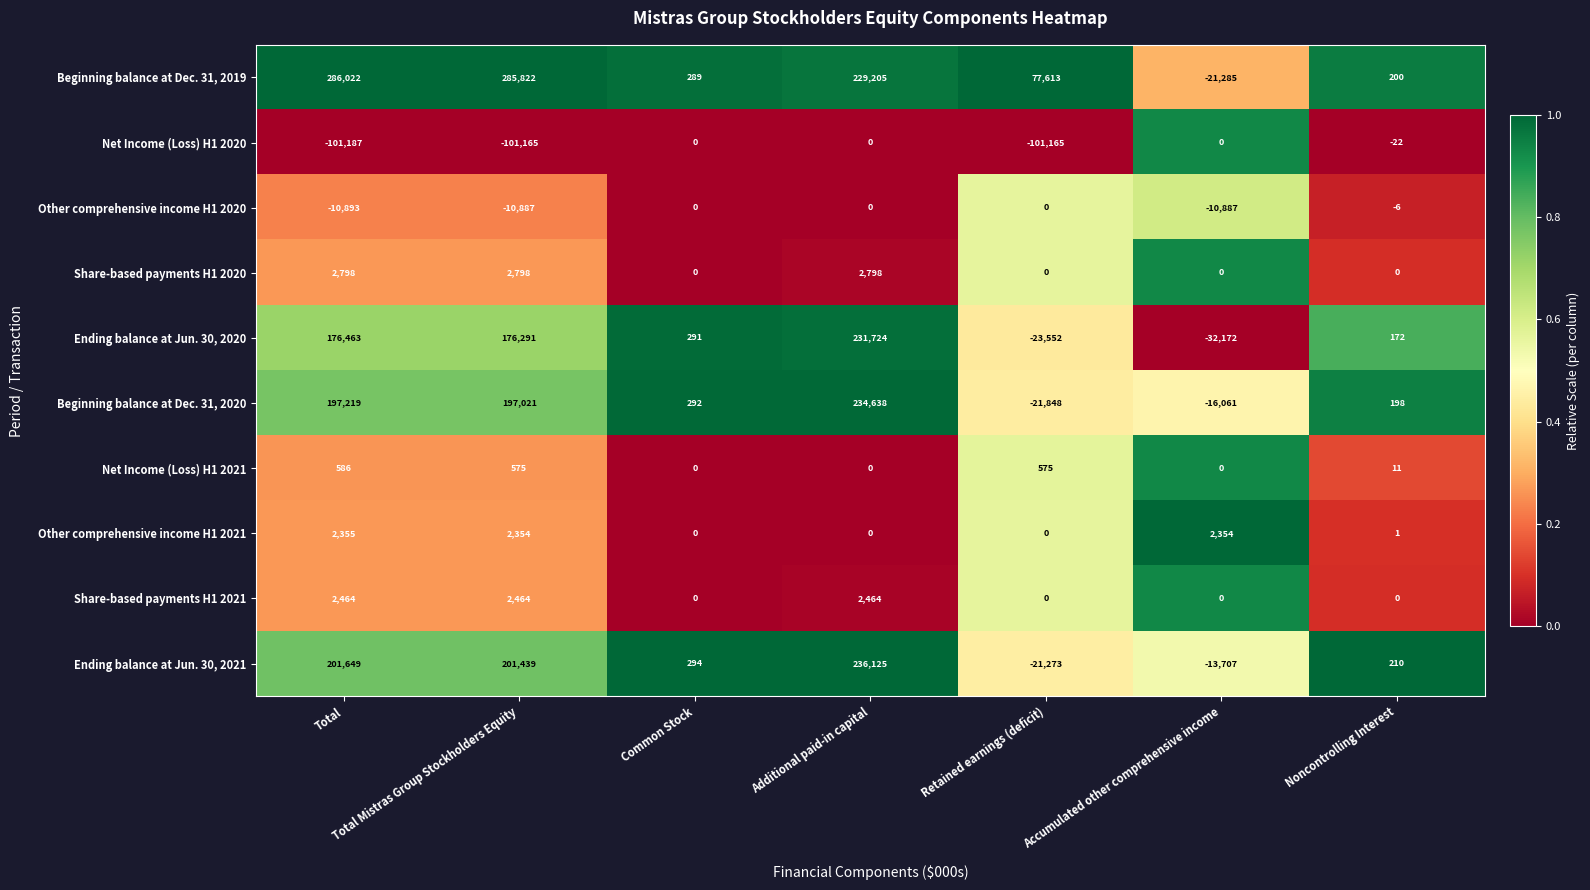

What is the difference between the second highest and minimum values in the Net Income (Loss) H1 2021 series?

575